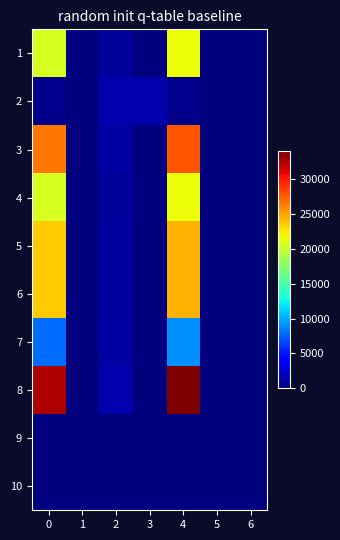

Which series has the largest range (max minus min)?

8